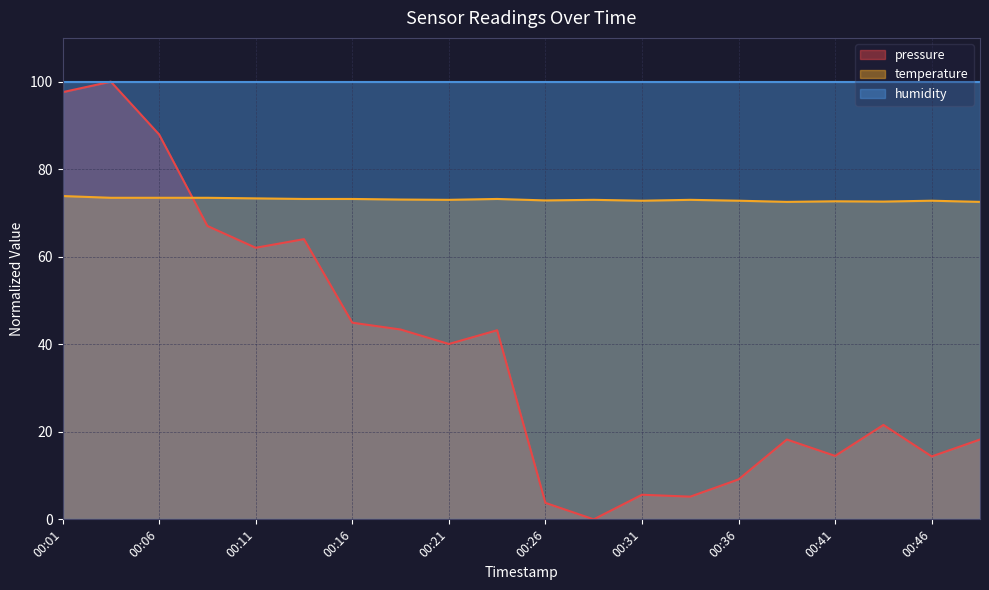

At which category does the chart reach its peak across all series?

00:04